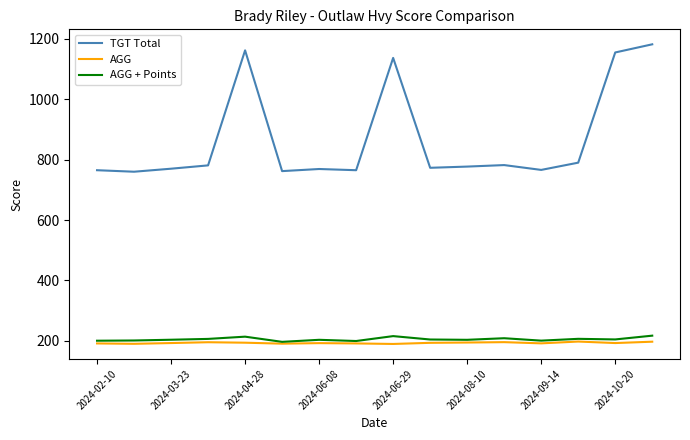

What is the maximum value for AGG?

197.5